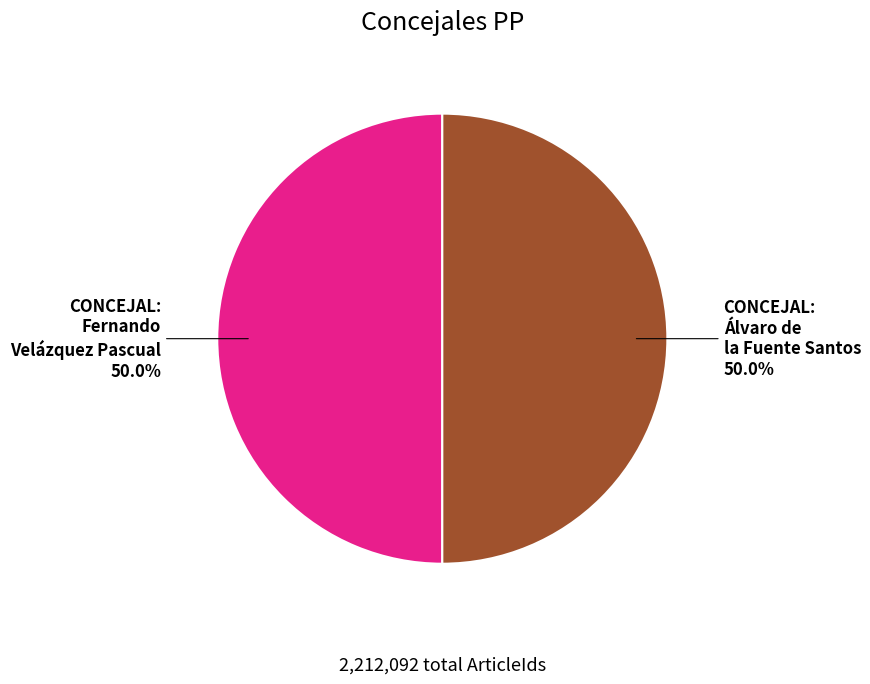

Combined, do CONCEJAL: Fernando Velázquez Pascual and CONCEJAL: Álvaro de la Fuente Santos account for over 50%?

Yes